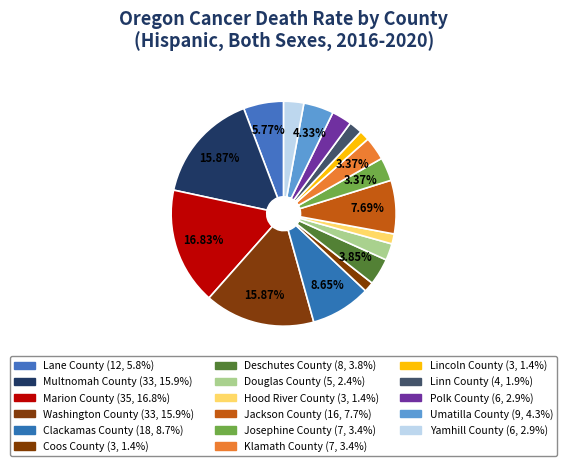

Count the number of slices in the pie.

17